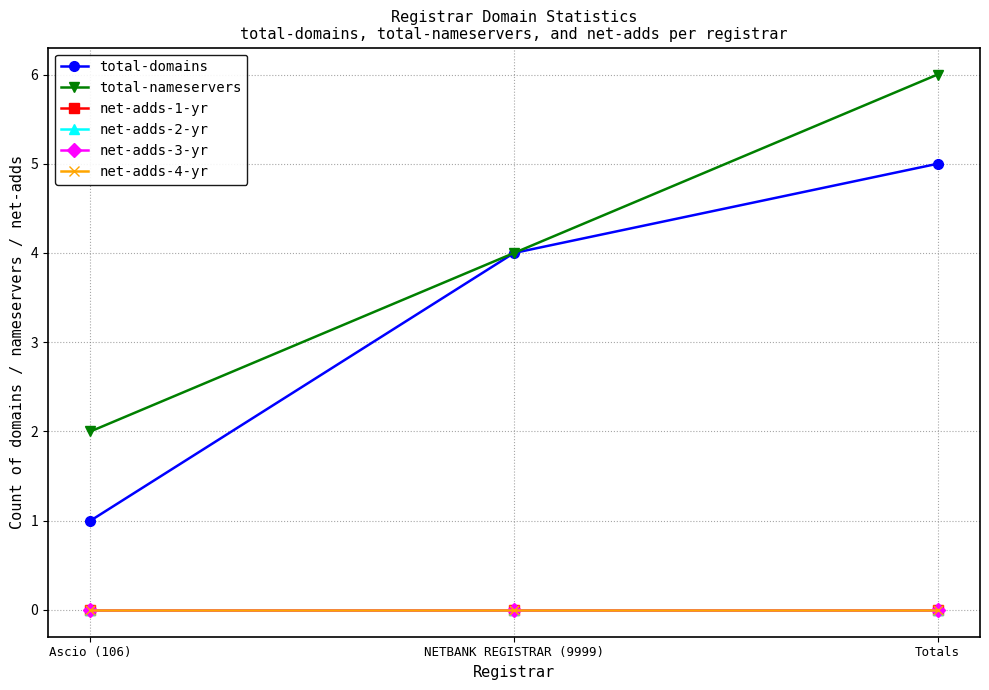

Does the chart have visible grid lines?

Yes